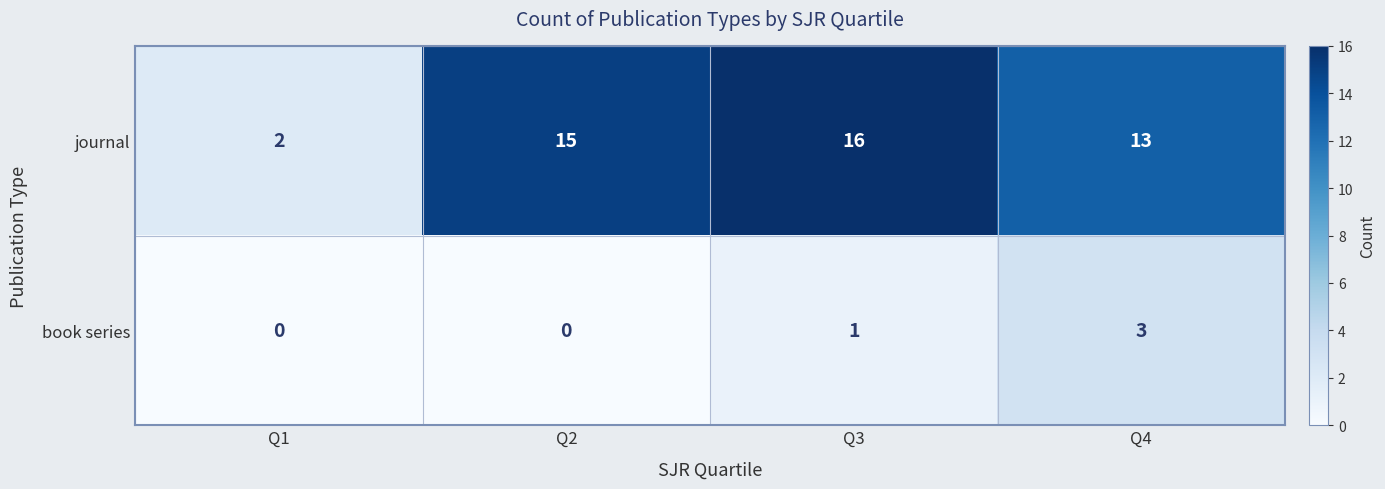

What is the difference between the journal values at Q1 and Q3?

14